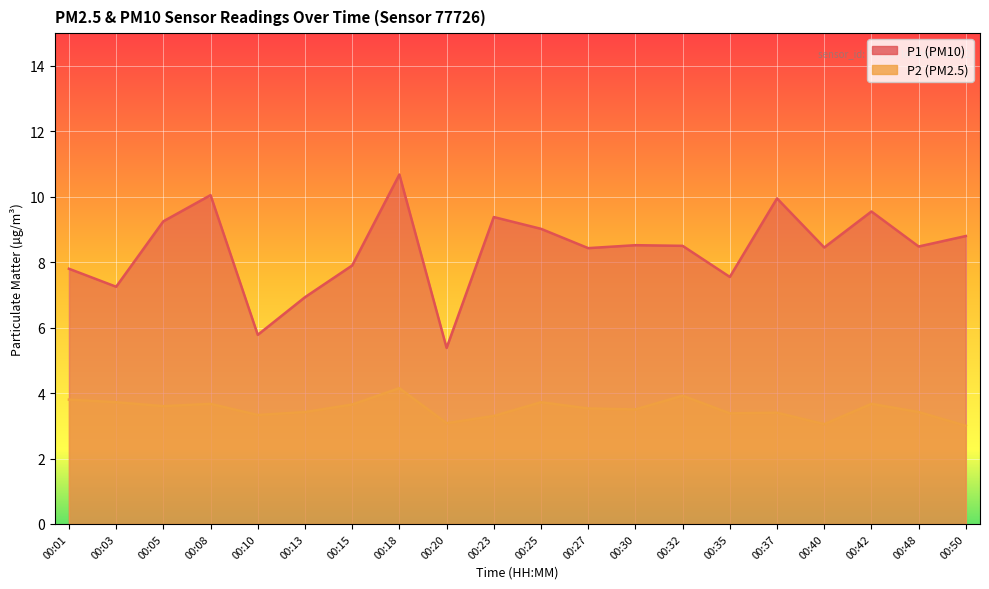

Reading left to right, list all the values displayed in this chart.

P1: 7.8	7.2	9.2	10.1	5.8	6.9	7.9	10.7	5.4	9.4	9.0	8.4	8.5	8.5	7.5	9.9	8.4	9.6	8.5	8.8
P2: 3.8	3.7	3.6	3.7	3.3	3.4	3.6	4.2	3.1	3.3	3.7	3.5	3.5	3.9	3.4	3.4	3.0	3.7	3.4	3.0